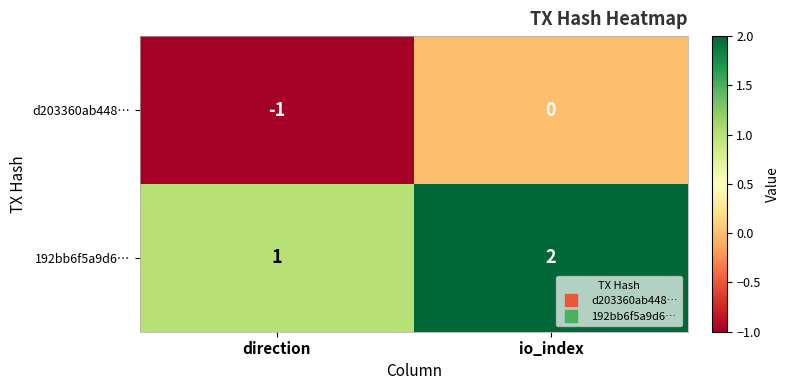

What is the sum of all 192bb6f5a9d6… values?

3